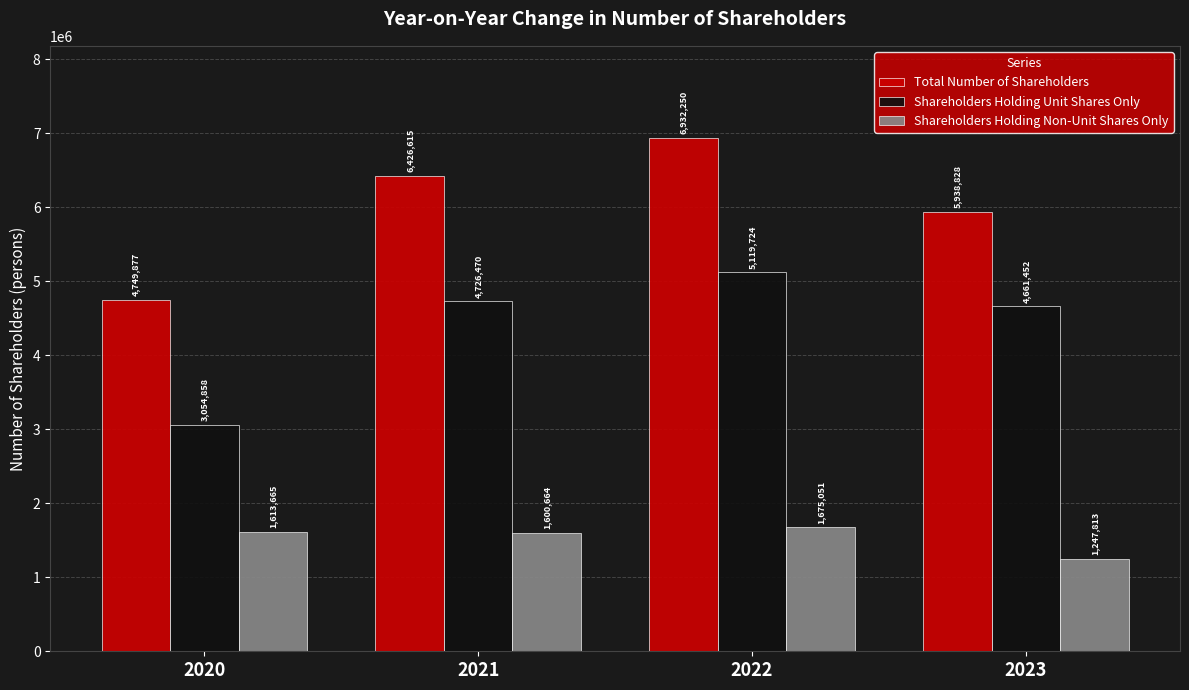

What is the spread (max minus min) of values at 2020?

3136212